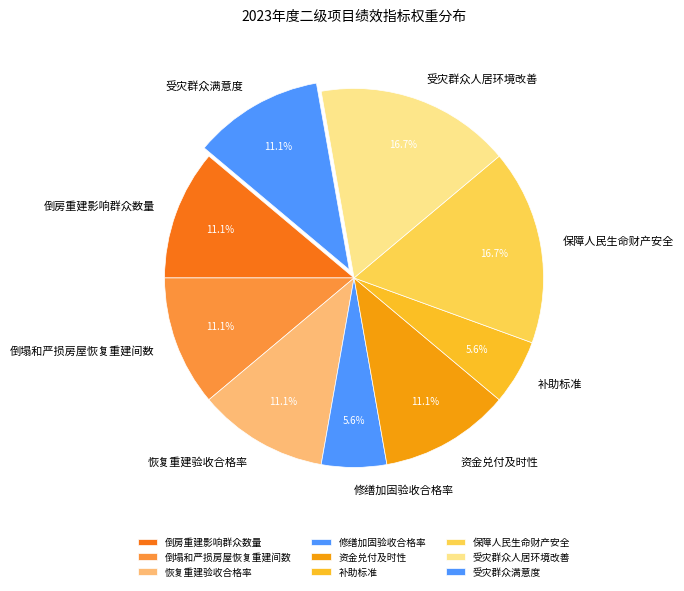

Do 补助标准 and 受灾群众人居环境改善 together represent more than half of the pie?

No